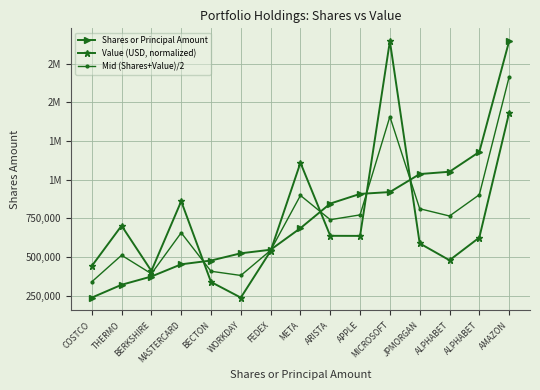

Does the chart have visible grid lines?

Yes